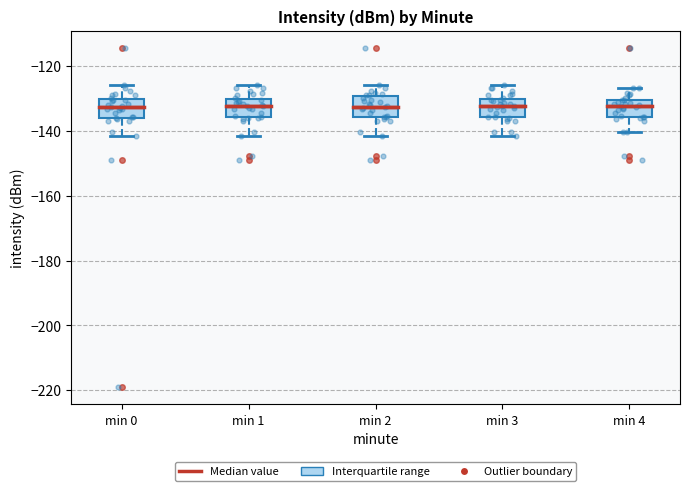

Where does the median line of the box for min 0 sit on the y-axis? The values are not printed on the chart, so give them approximately, as read against the axis.

-132